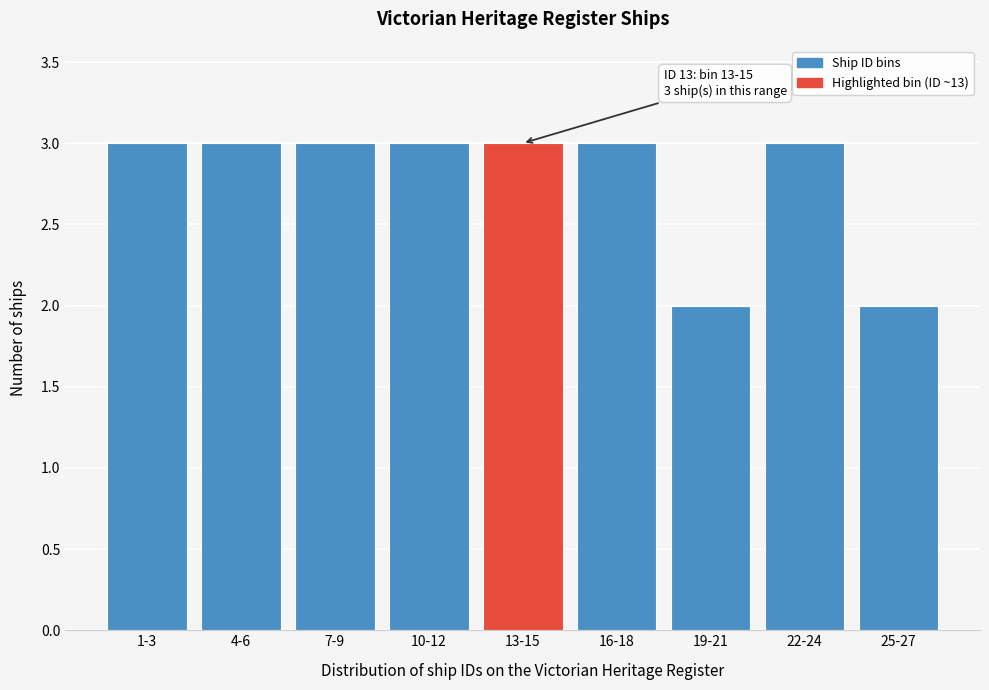

Reading left to right, what are all the values shown in this chart?

3	3	3	3	3	3	2	3	2